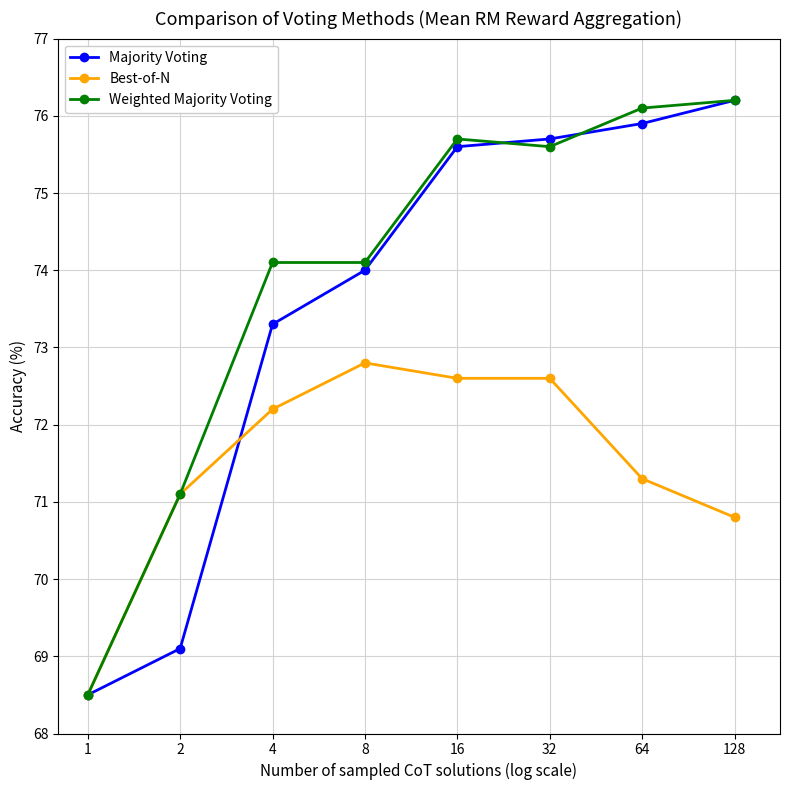

Reading left to right, extract all data points from this chart.

Majority Voting: 68.5	69.1	73.3	74.0	75.6	75.7	75.9	76.2
Best-of-N: 68.5	71.1	72.2	72.8	72.6	72.6	71.3	70.8
Weighted Majority Voting: 68.5	71.1	74.1	74.1	75.7	75.6	76.1	76.2